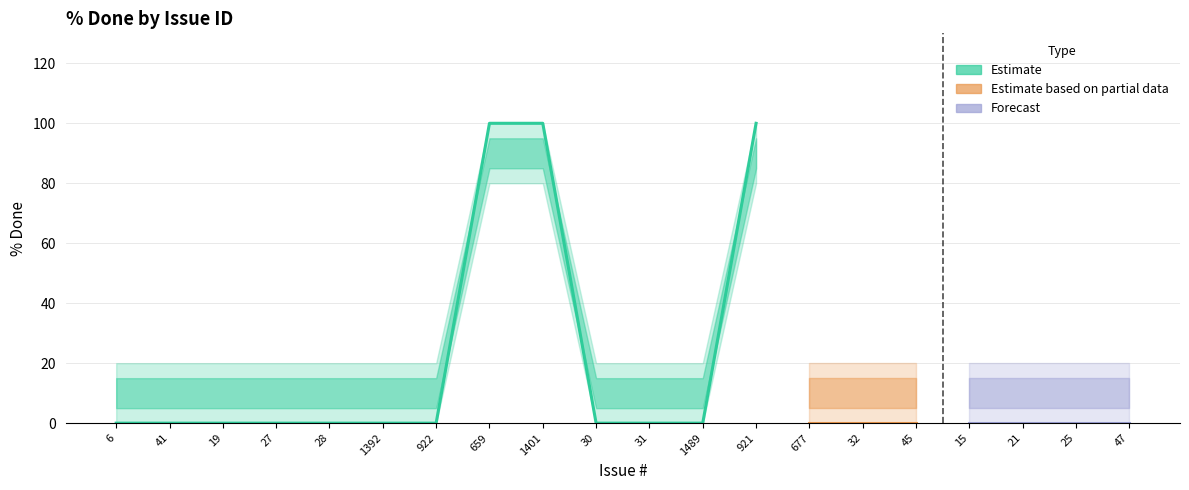

What is the greatest value displayed?

100